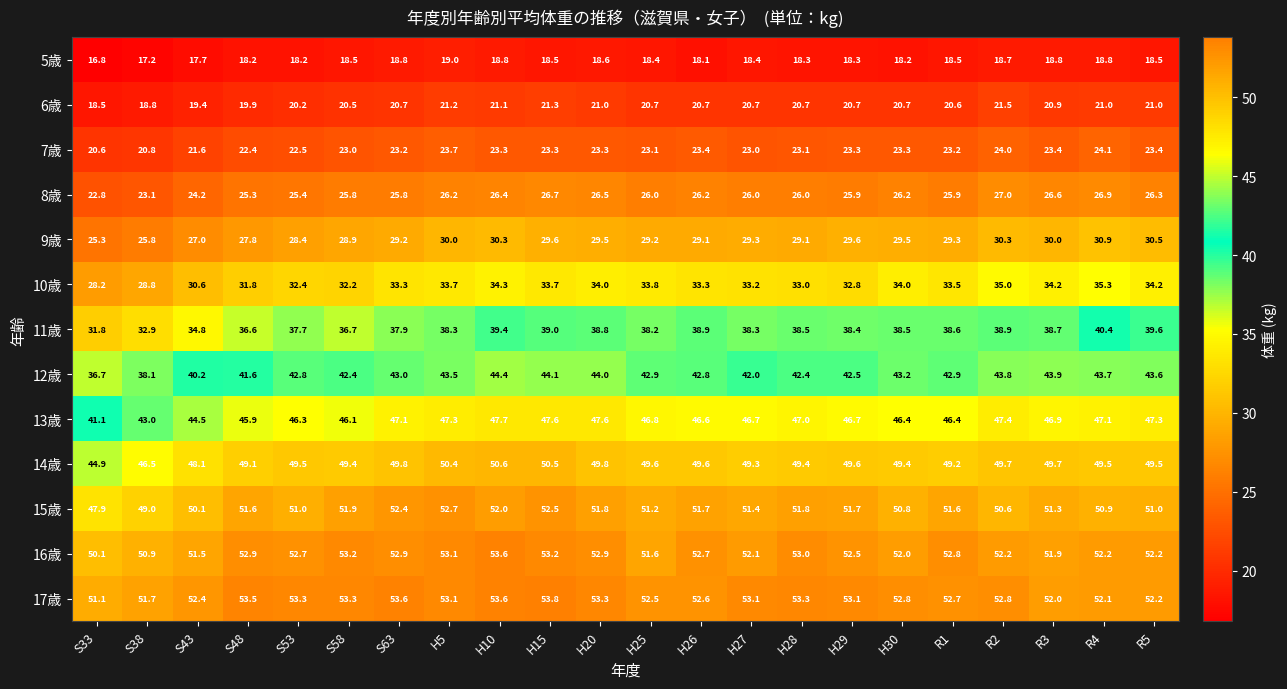

Count the number of data series in this chart.

13